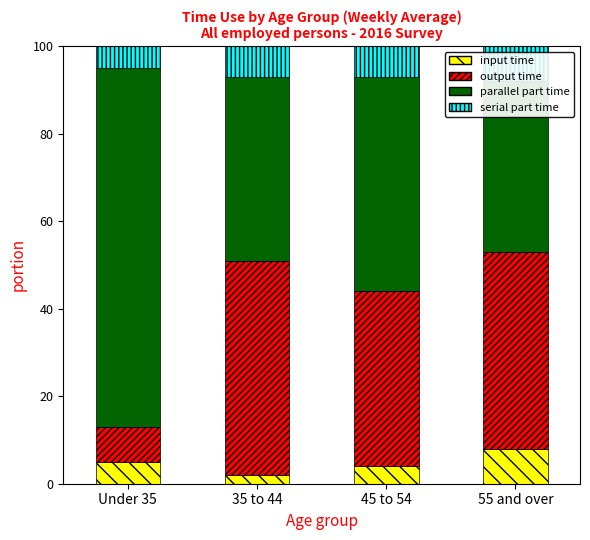

What is the sum of the input time values at 55 and over and Under 35?

13